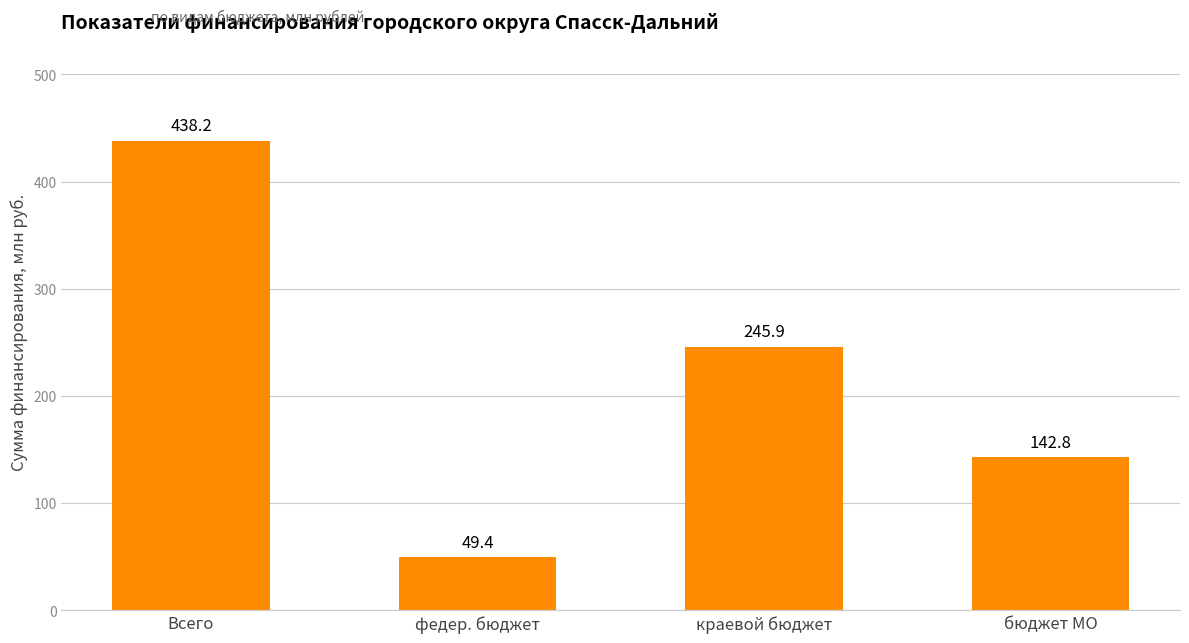

What is the label of the 1st bar from the right?

бюджет МО